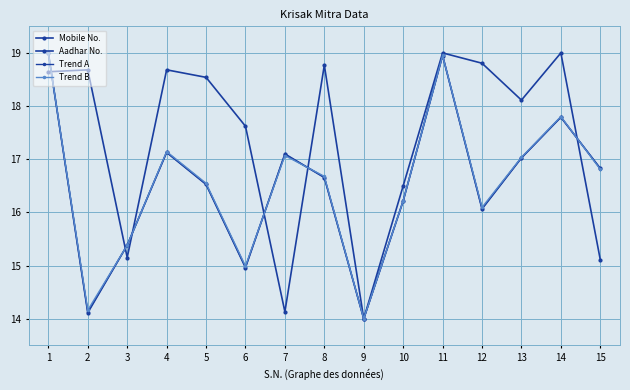

True or false: Aadhar No. has a value of 23.0 at 9.

False